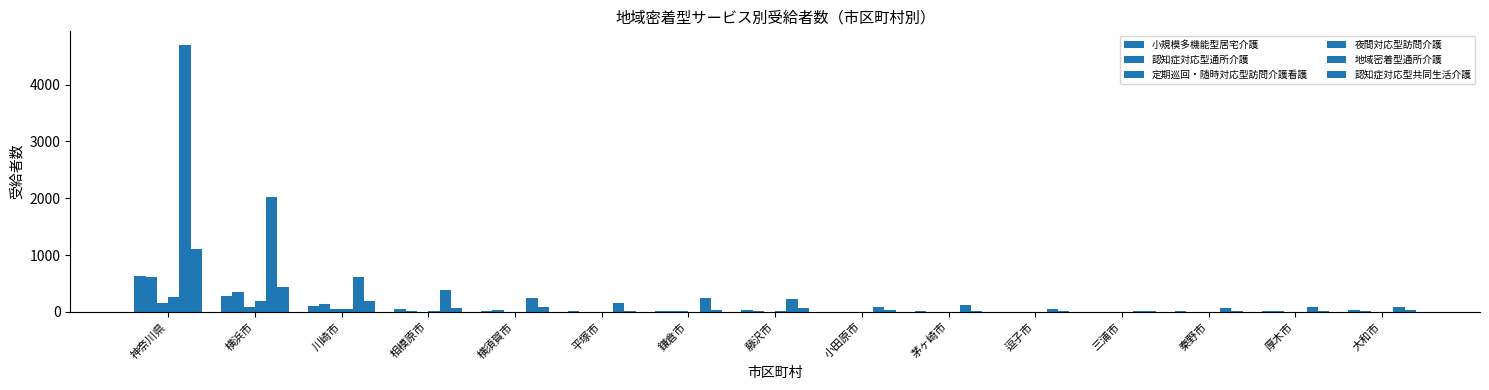

Which category has the lowest value in the 地域密着型通所介護 series?

三浦市